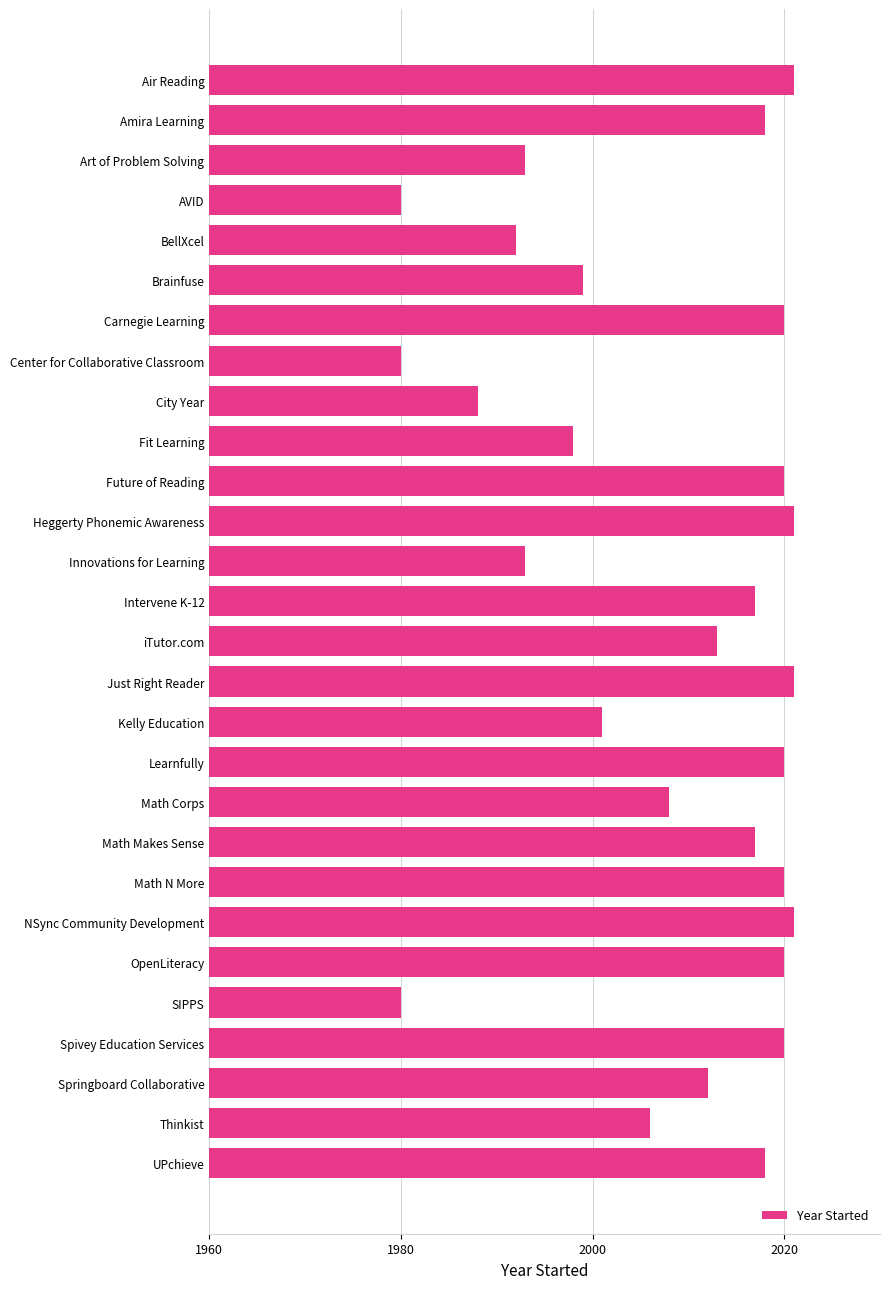

What is the difference between the maximum and second lowest values?

41